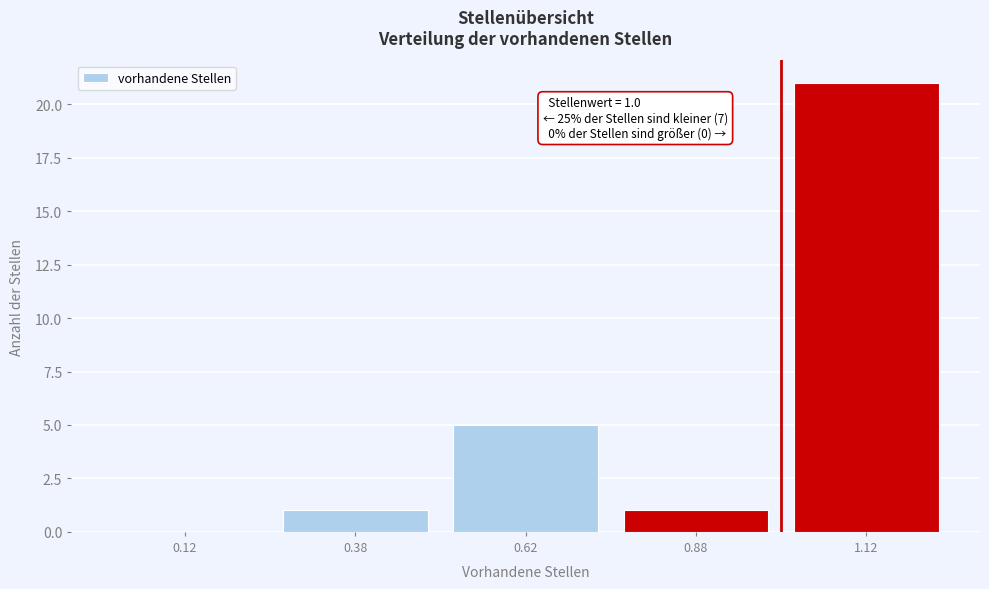

Over which range of the x-axis is the bar tallest?

1.00 to 1.25